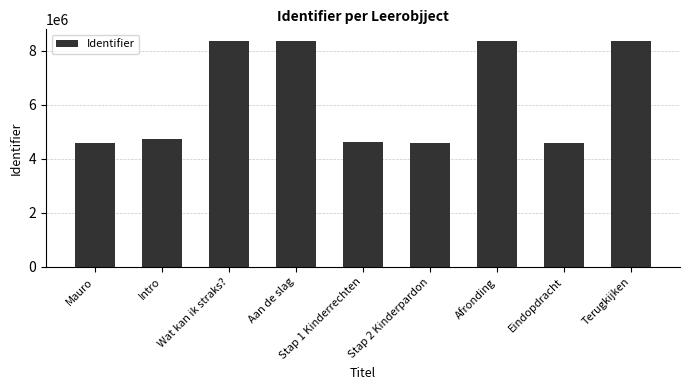

What is the average value?

6300484